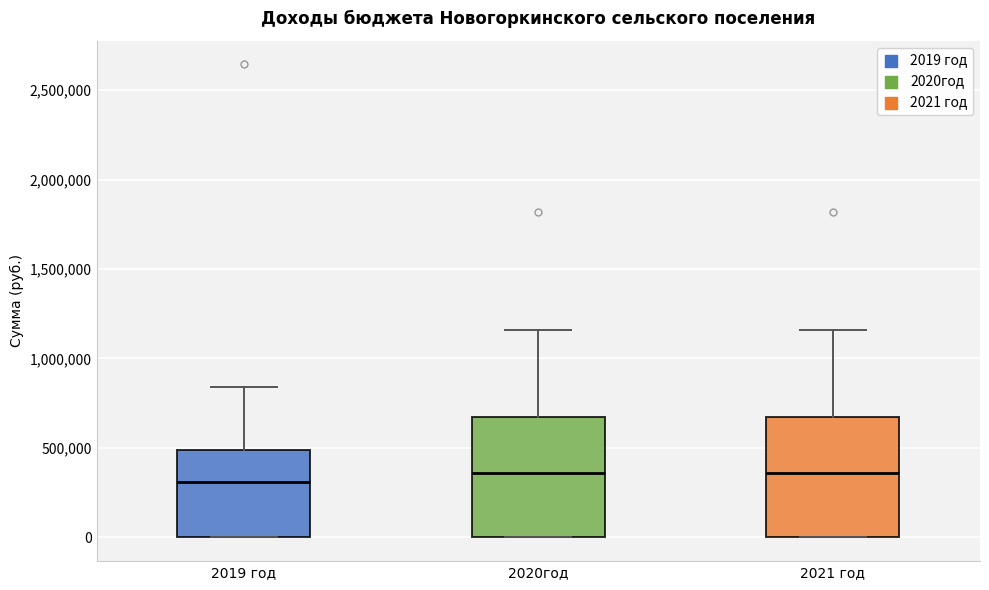

Reading left to right, read every box against the y-axis: the position of its median line, the range the box covers, and the ends of its whiskers. The values are not printed on the chart, so give them approximately, as read against the axis.

2019 год: median 300000, box 0 to 500000, whiskers 0 to 850000
2020год: median 350000, box 0 to 650000, whiskers 0 to 1150000
2021 год: median 350000, box 0 to 650000, whiskers 0 to 1150000